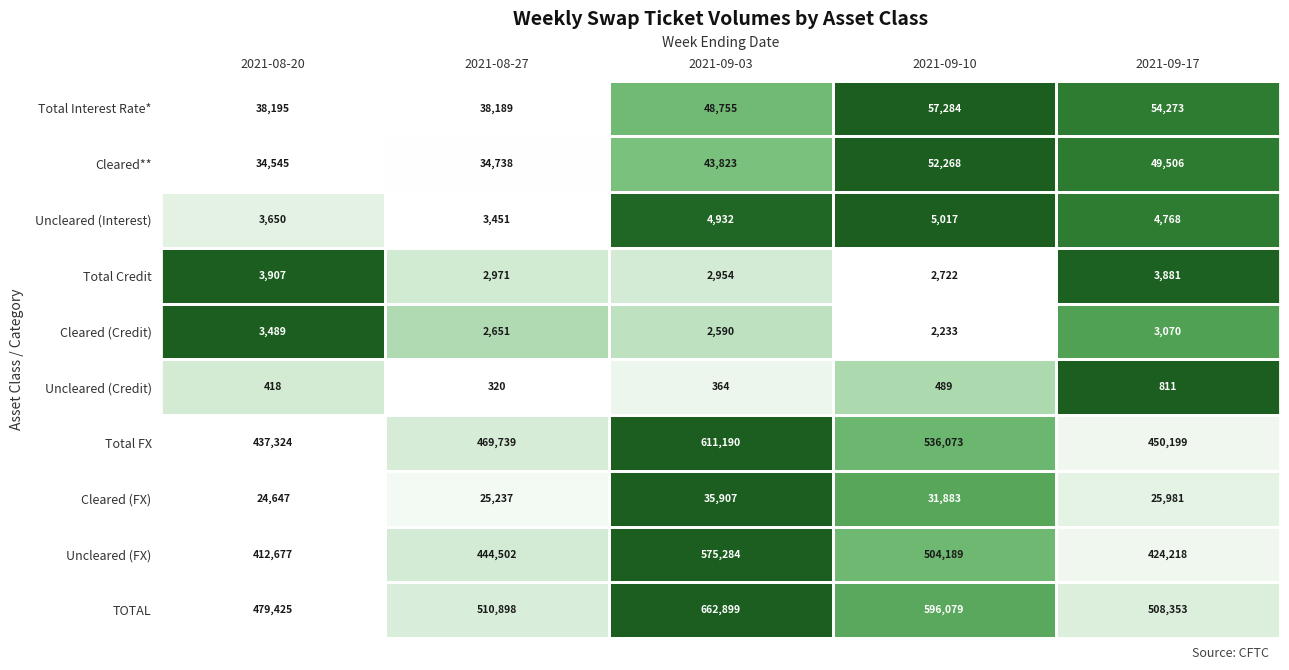

What is the difference between the maximum and minimum values in the Total Interest Rate* series?

19095